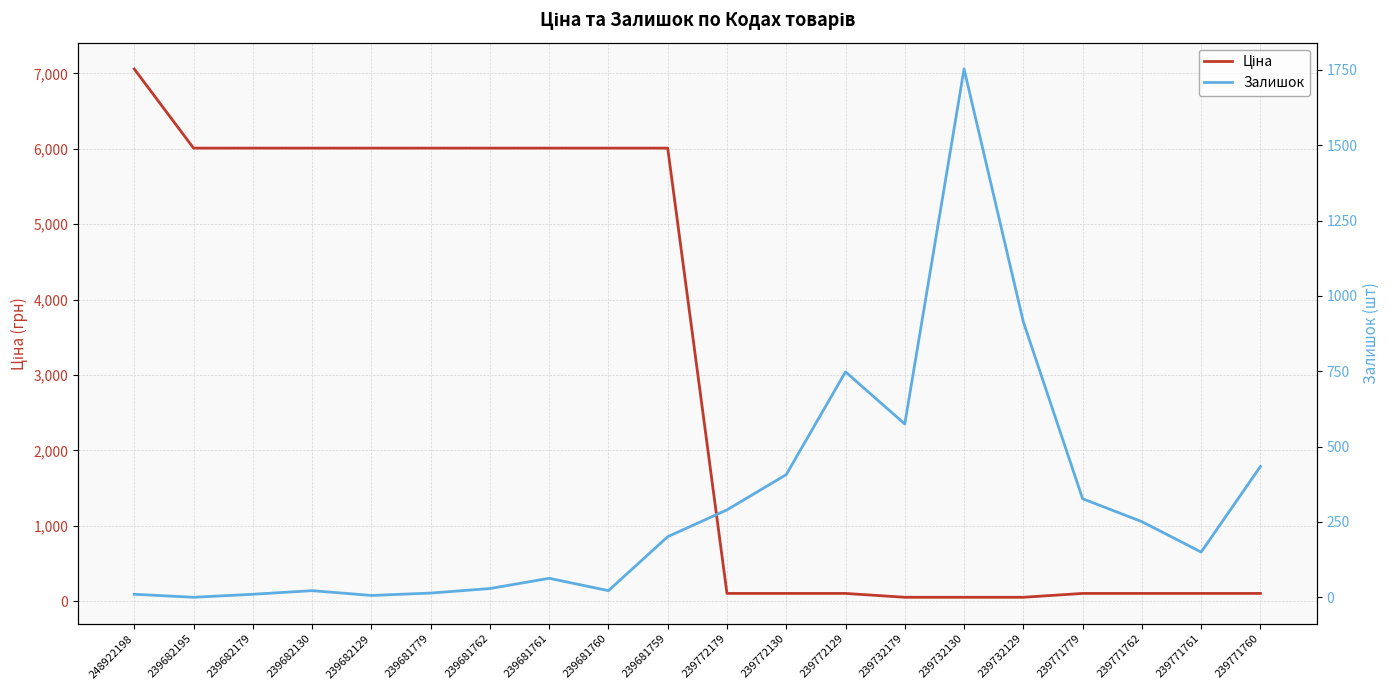

Which series has the largest total across all categories?

Ціна